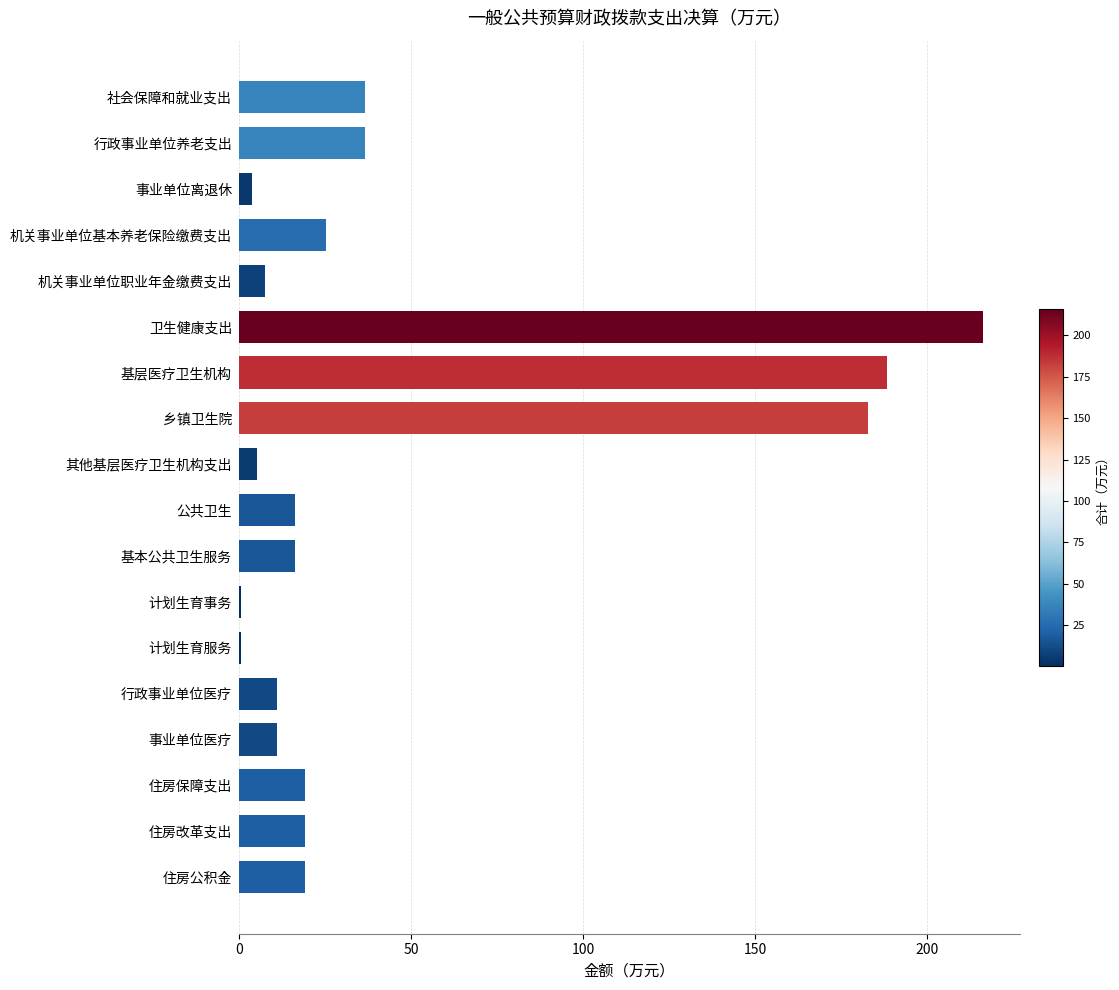

What is the greatest value displayed?

216.1